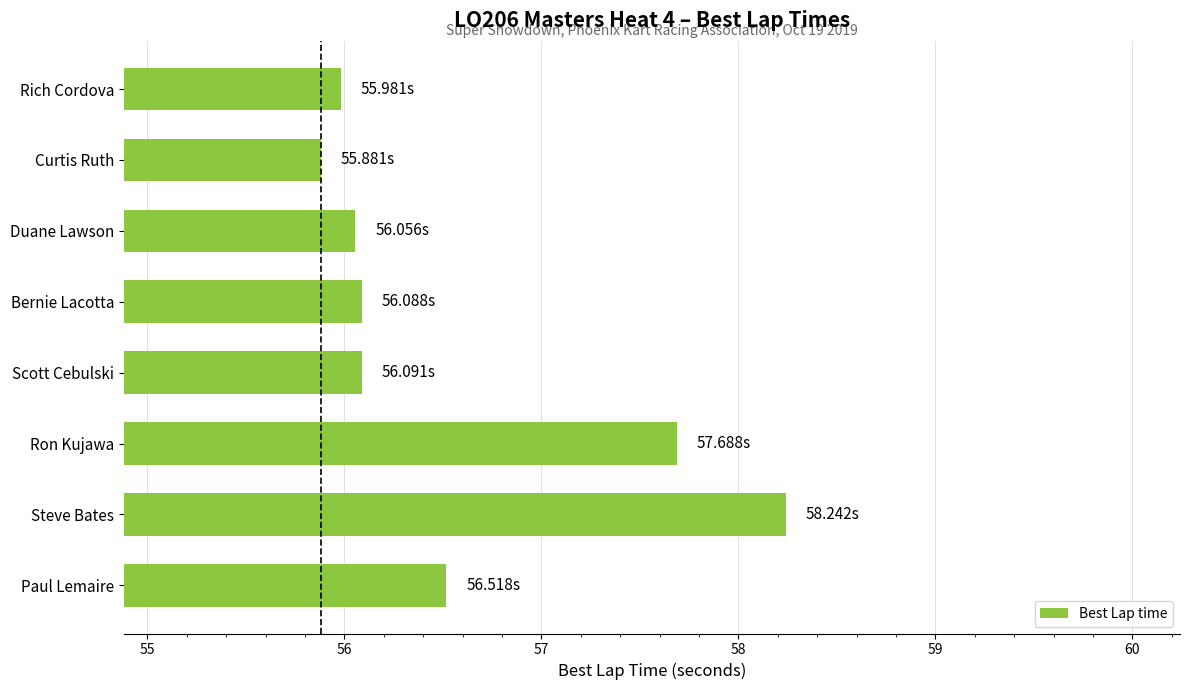

What is the average value?

56.6